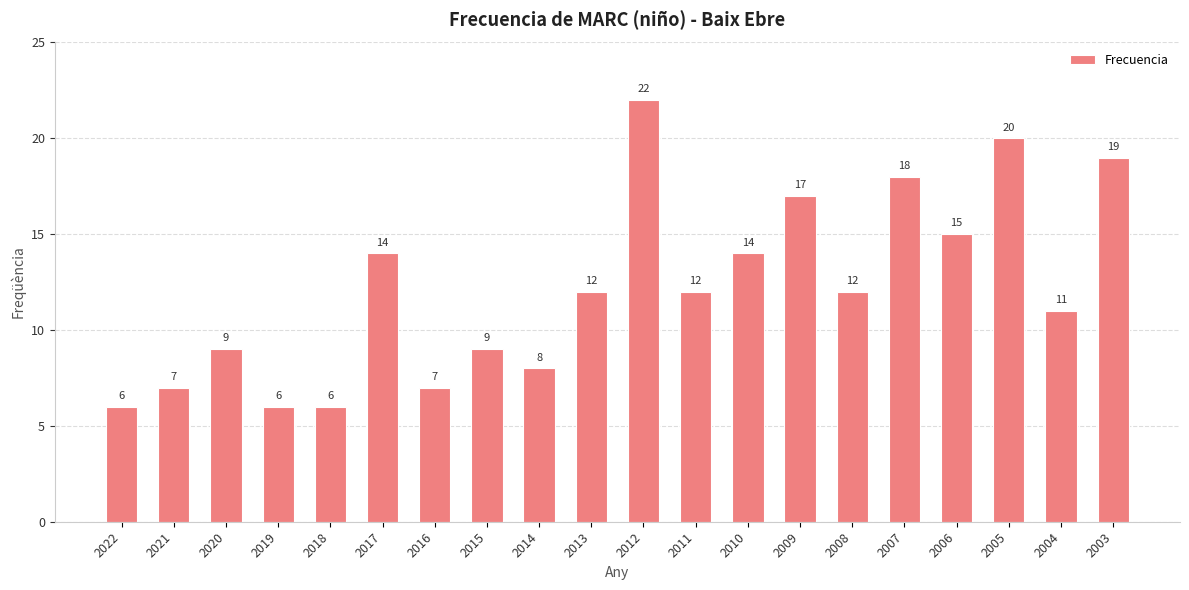

Reading left to right, list all the values displayed in this chart.

6	7	9	6	6	14	7	9	8	12	22	12	14	17	12	18	15	20	11	19